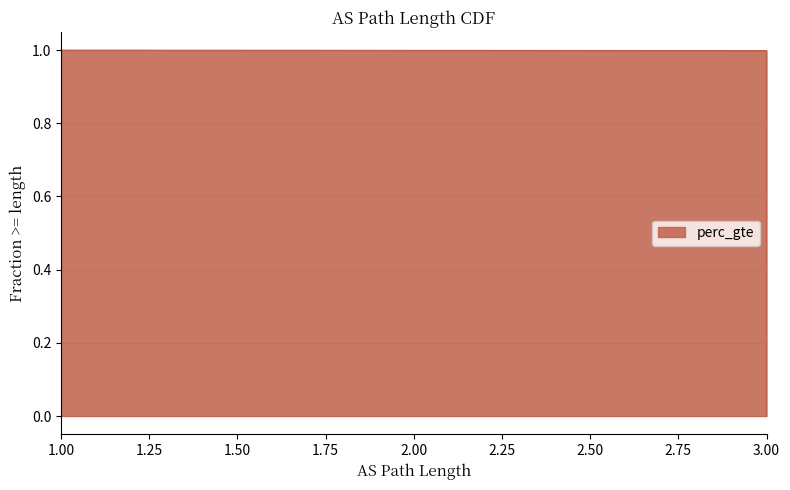

Approximately how many times larger is the value at 3 compared to 1?

1.0